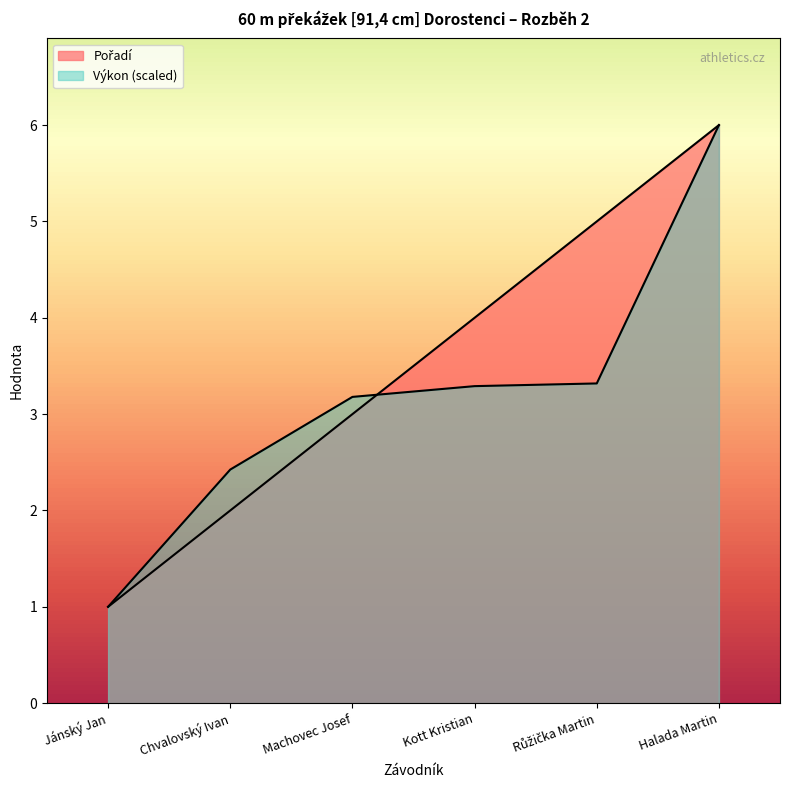

What is the total value across all series at Jánský Jan?

2.0